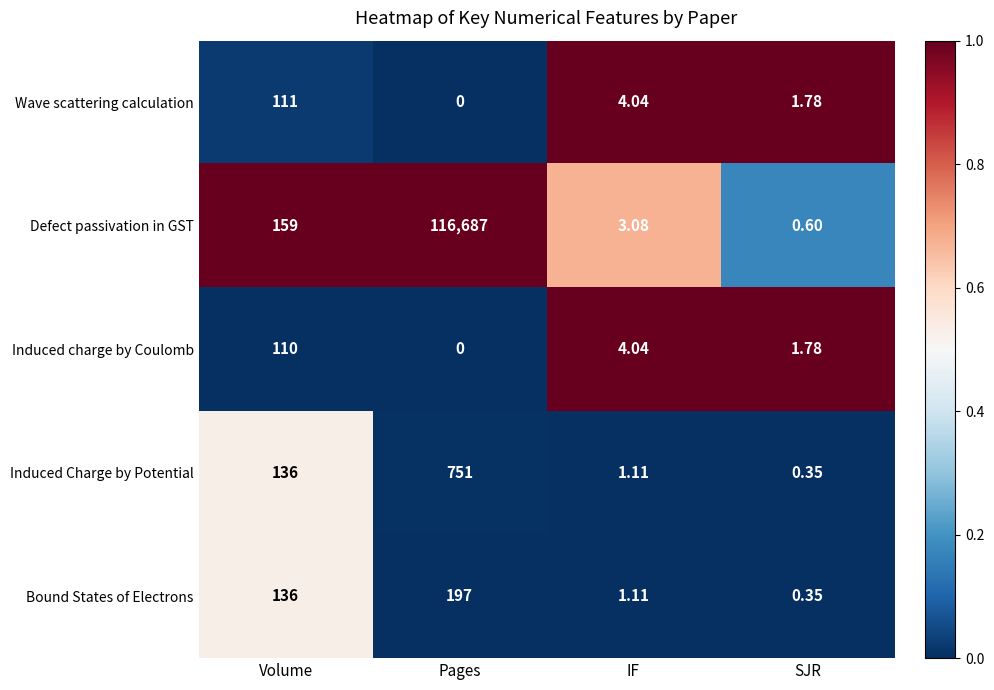

Where does the Induced charge by Coulomb series first go above 4?

Volume